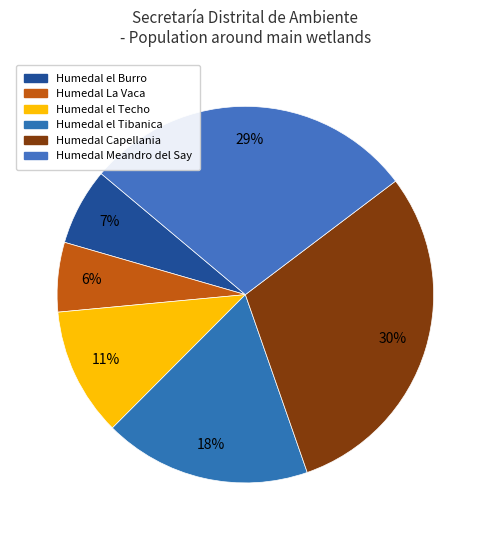

Is the sum of Humedal el Burro and Humedal La Vaca greater than half?

No